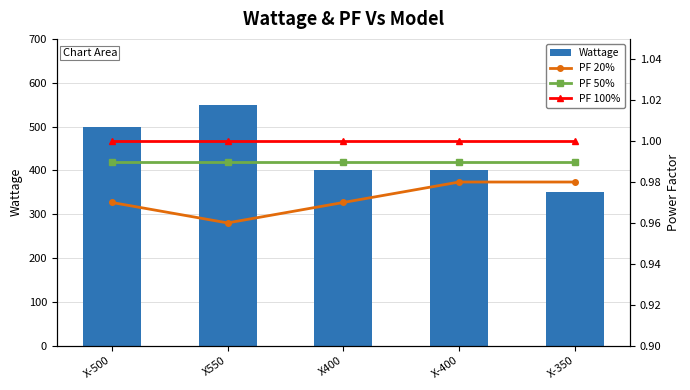

What is the value of the PF 50% bar at the 3rd from the left?

1.0